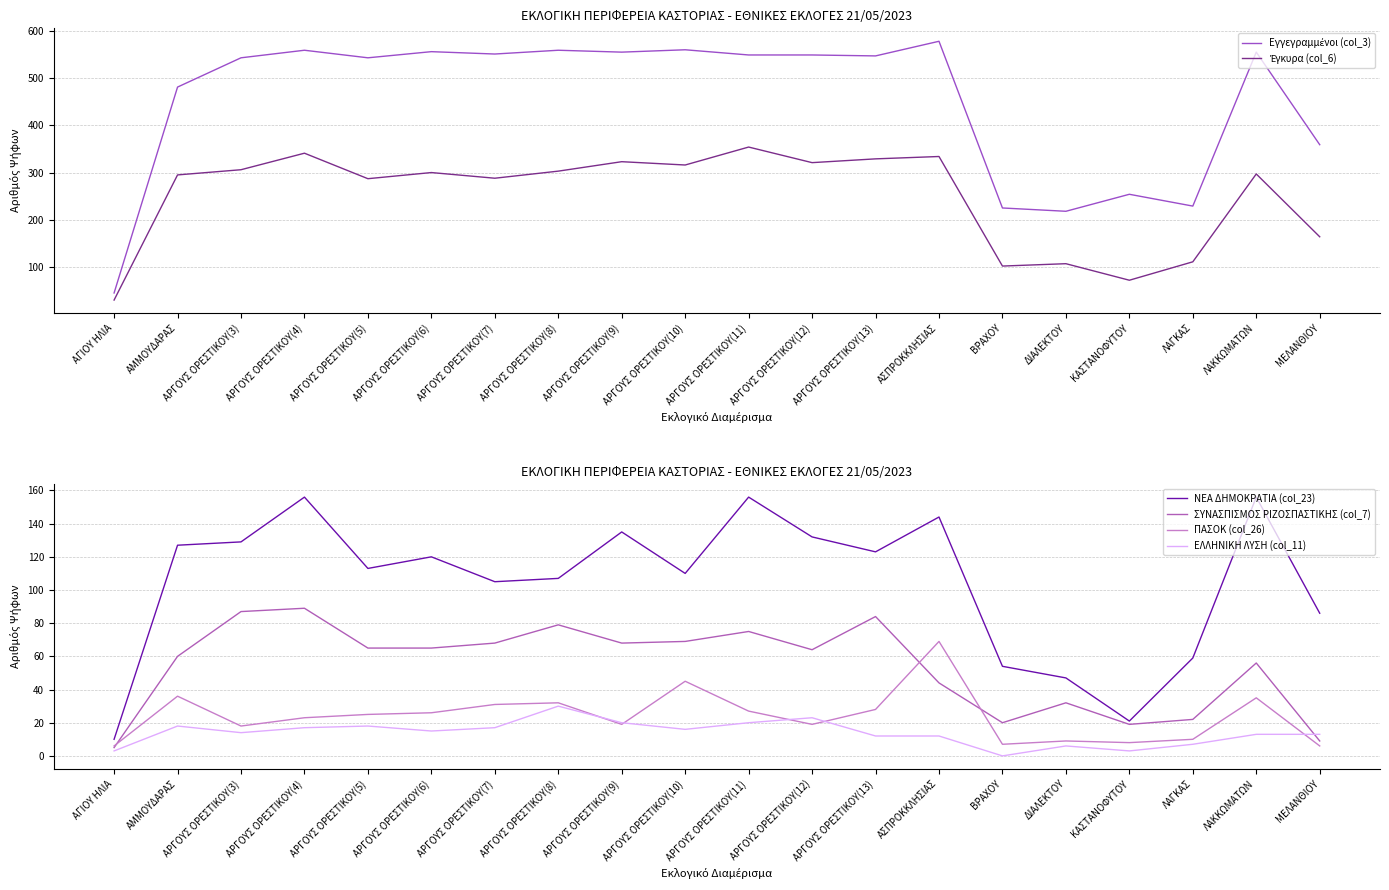

True or false: ΠΑΣΟΚ (col_26) and Έγκυρα (col_6) cross at least once.

False